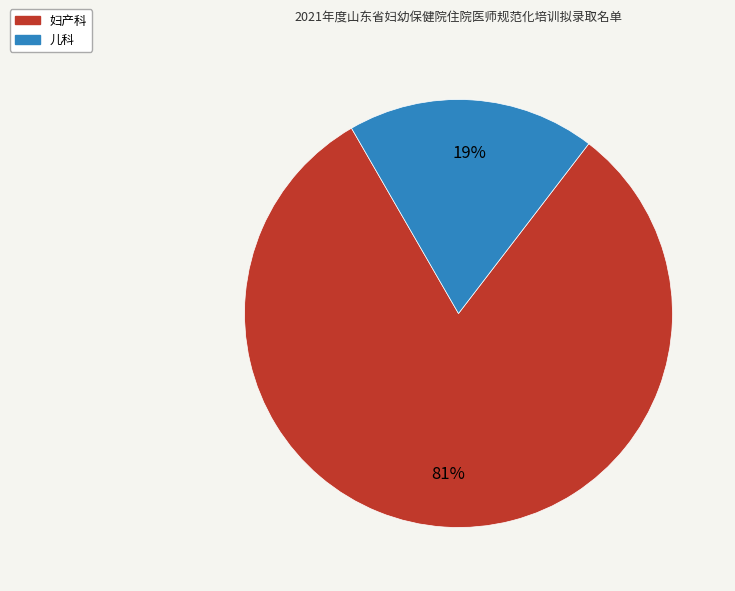

Approximately how many times larger is the value at 妇产科 compared to 儿科?

4.3